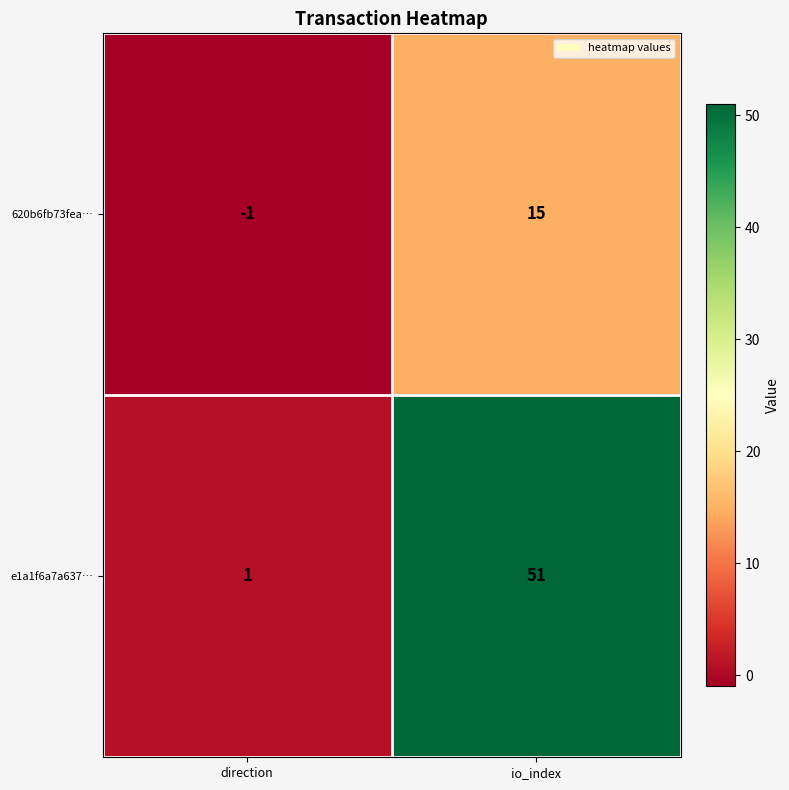

Reading left to right, list all the values displayed in this chart.

620b6fb73fea…: -1	15
e1a1f6a7a637…: 1	51